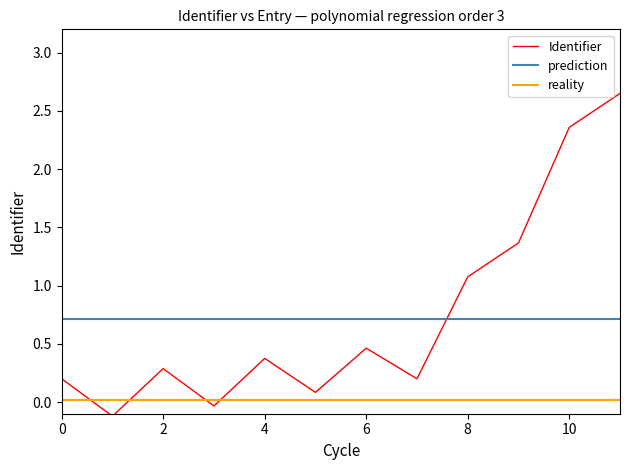

What is the difference between the maximum and minimum values in the Identifier series?

2.8